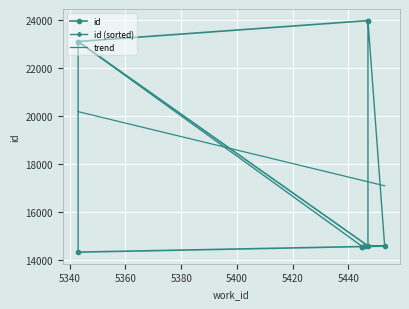

What is the ratio of the value at 5343 to the value at 5445?

1.0